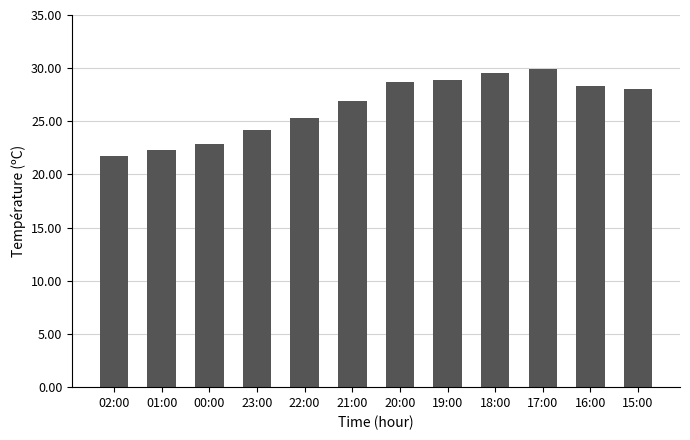

How many data points does each series have?

12